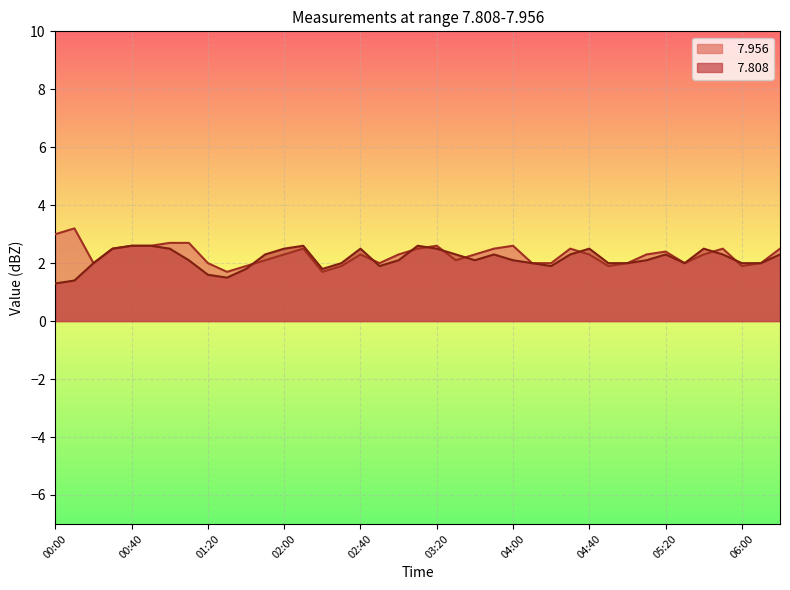

Which has a higher value, 02:30 or 03:10?

03:10